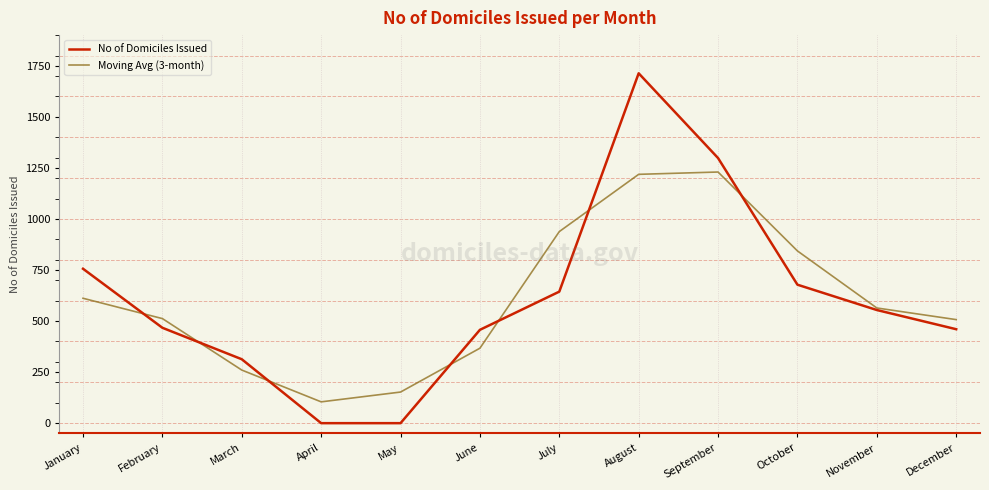

At which category is the sum across all series the highest?

August